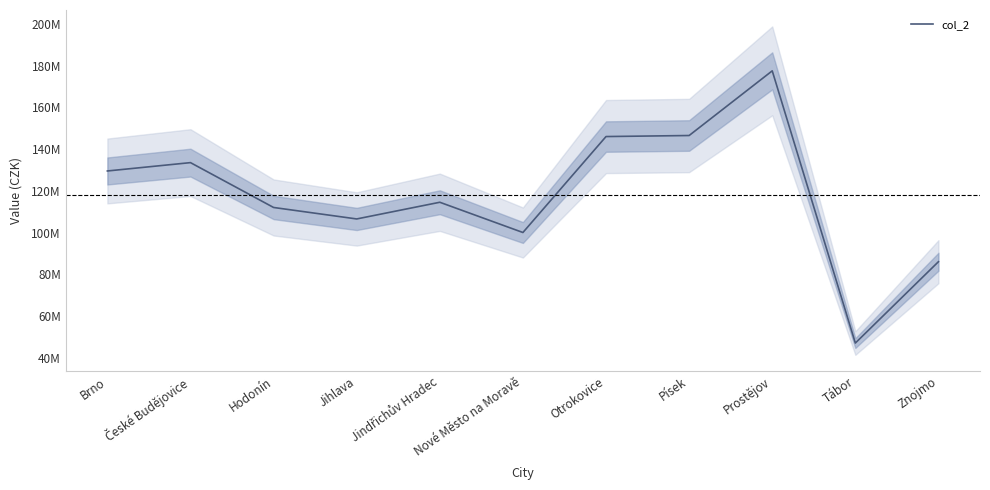

How many interior local peaks (higher than both neighbors) does the data have?

3